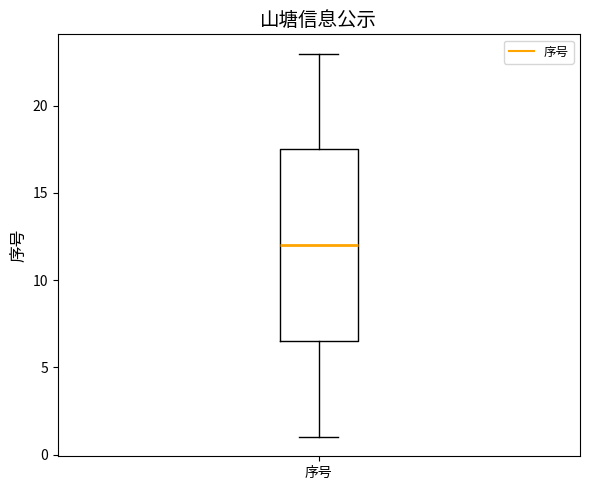

Transcribe this box plot: give where the median line is, the range the box spans, and where the two whiskers end, as read against the y-axis. The values are not printed on the chart, so give them approximately, as read against the axis.

median 12.0, box 6.5 to 17.5, whiskers 1.0 to 23.0